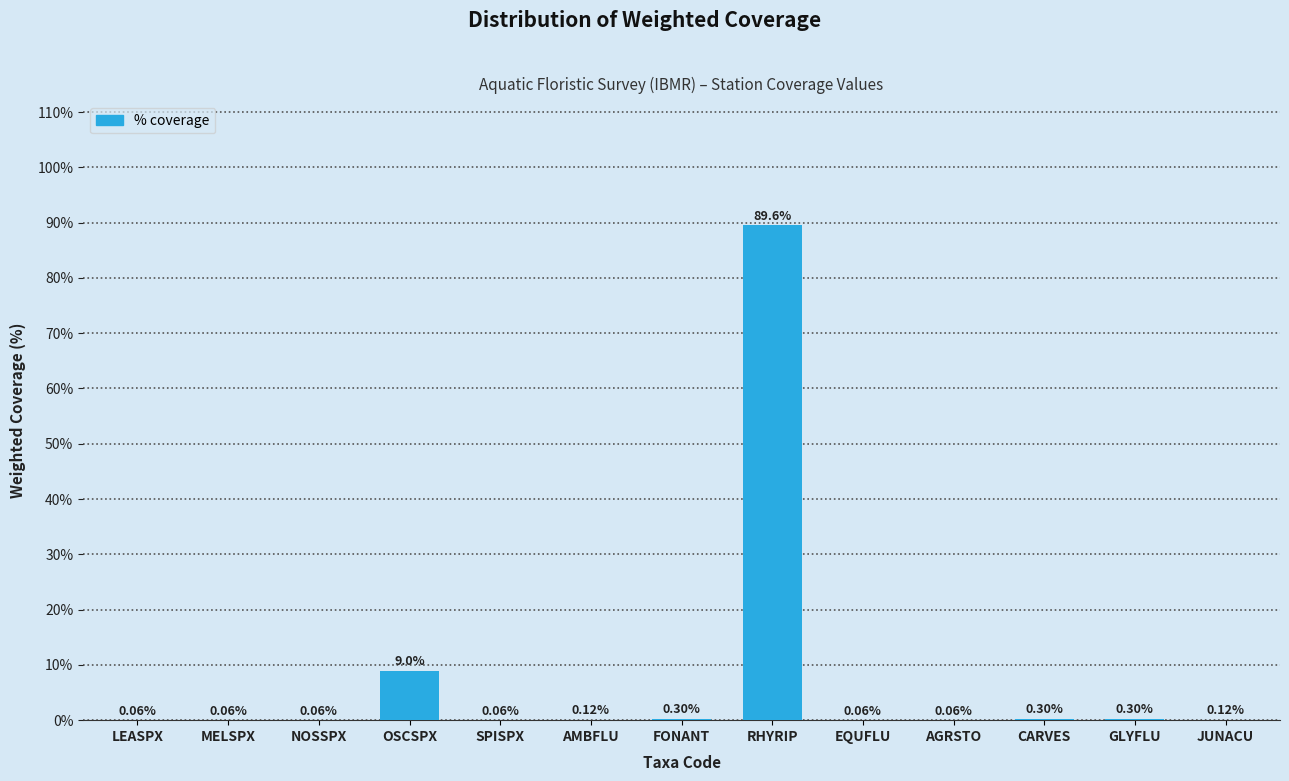

What is the change in value from MELSPX to RHYRIP?

+89.5